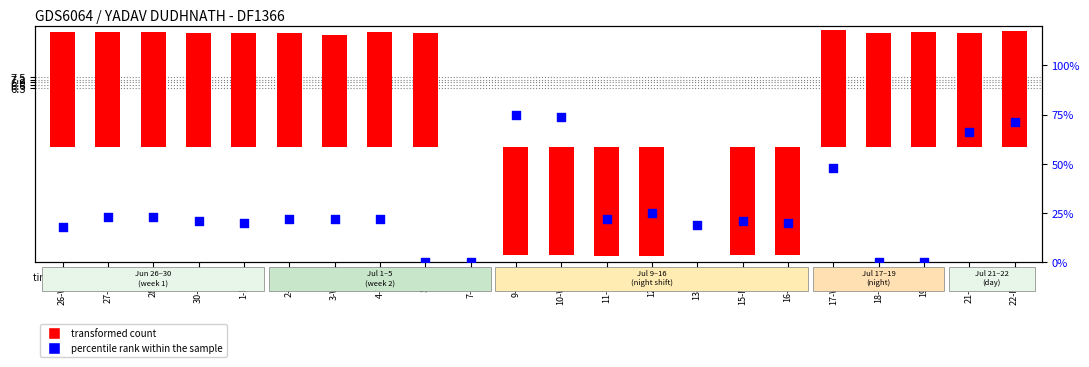

At how many categories does at least one series exceed -1?

22